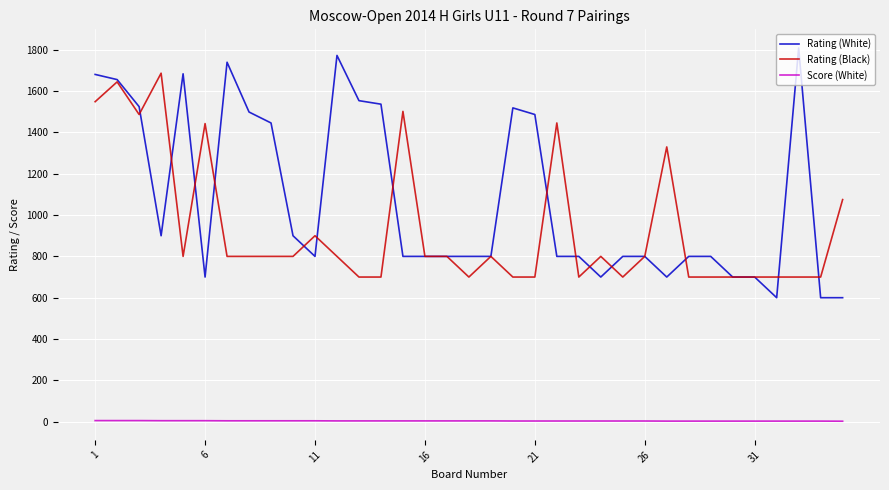

What is the lowest value of the Rating (Black) series?

700.0